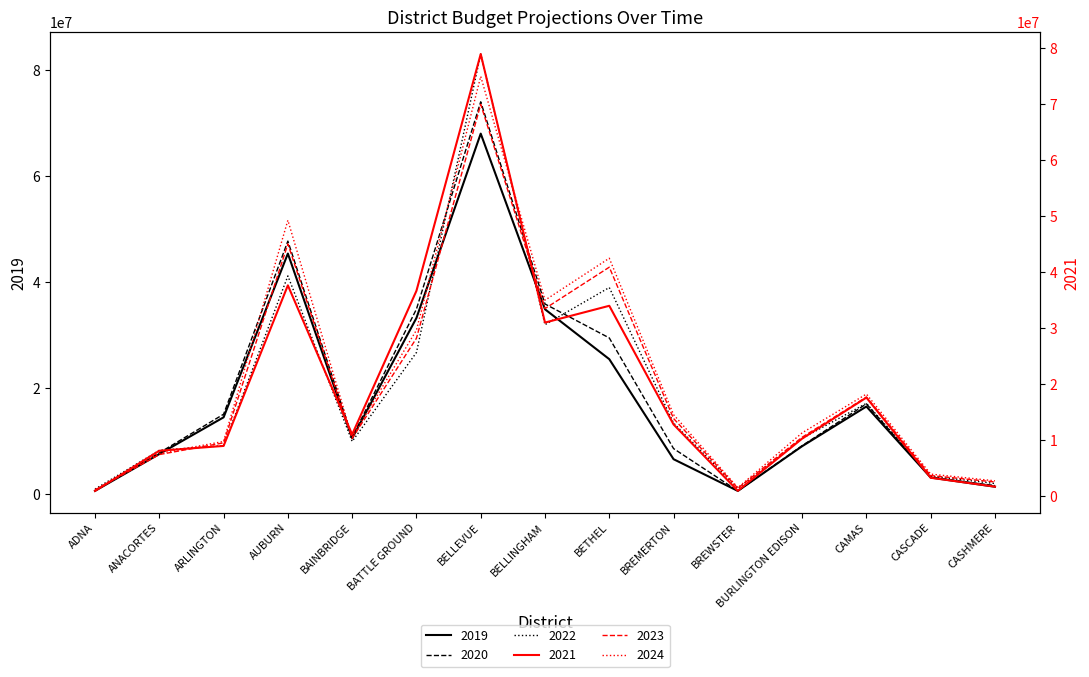

How many series are shown in this chart?

6